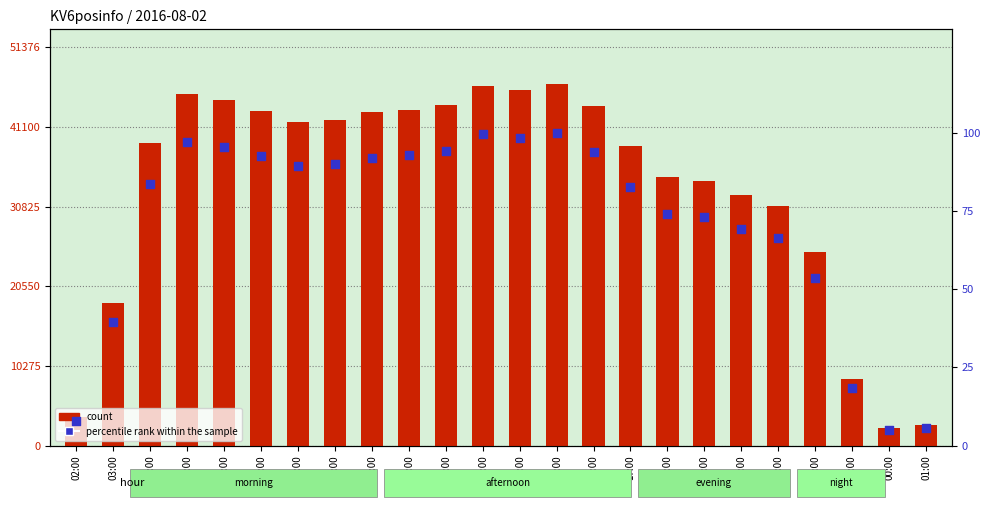

At which category is the sum across all series the highest?

15:00